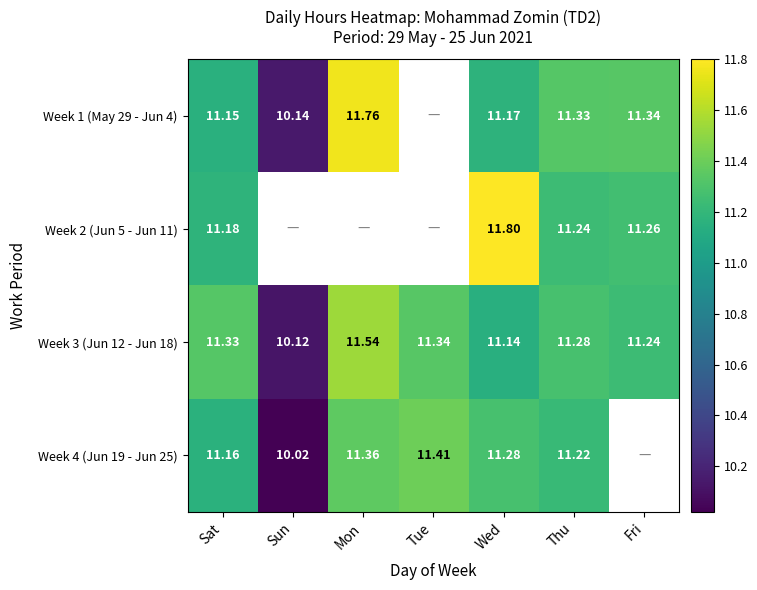

At how many categories does at least one series exceed 11?

6